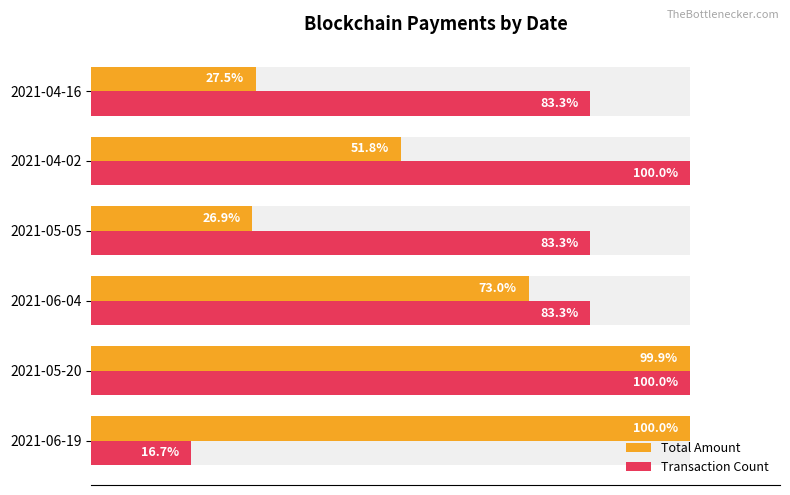

What is the difference between the maximum and minimum values in the Transaction Count series?

83.3